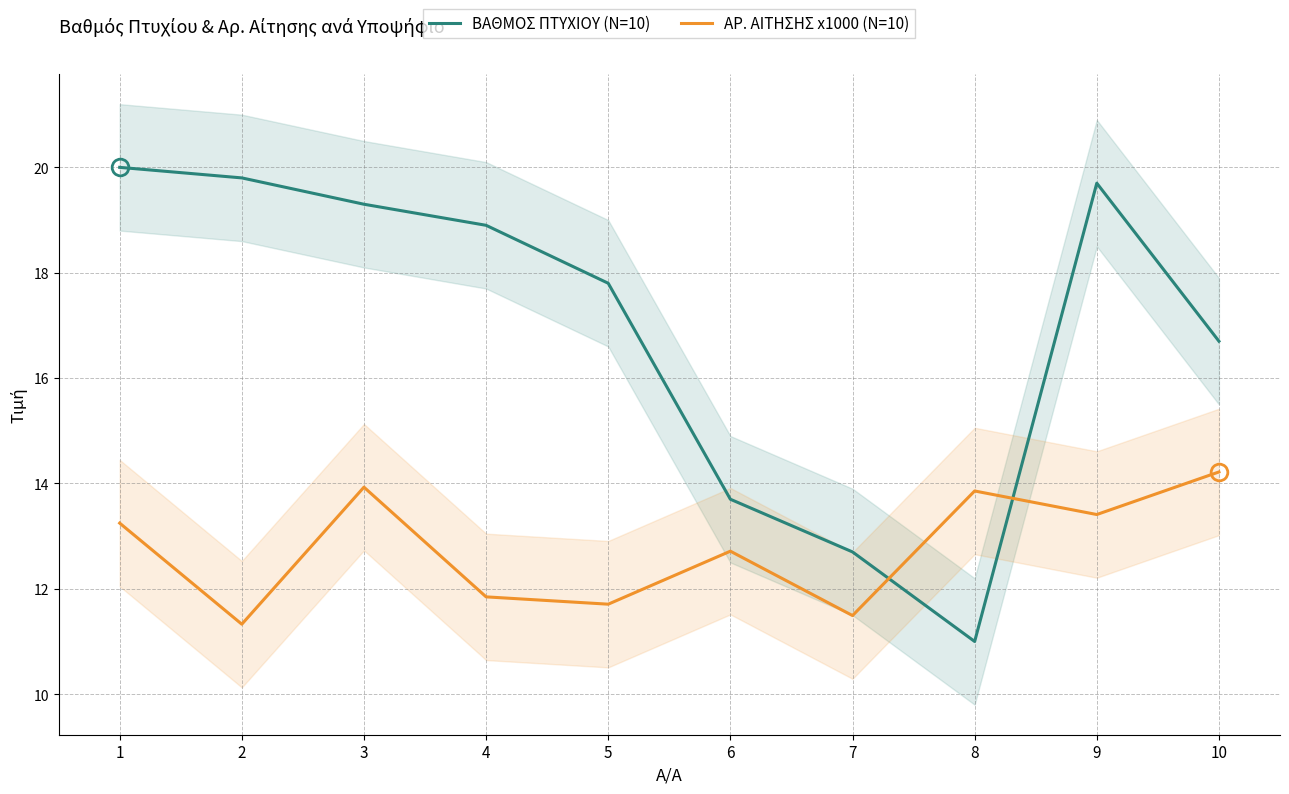

True or false: ΑΡ. ΑΙΤΗΣΗΣ x1000 (N=10) has more than 2 interior local peaks.

True